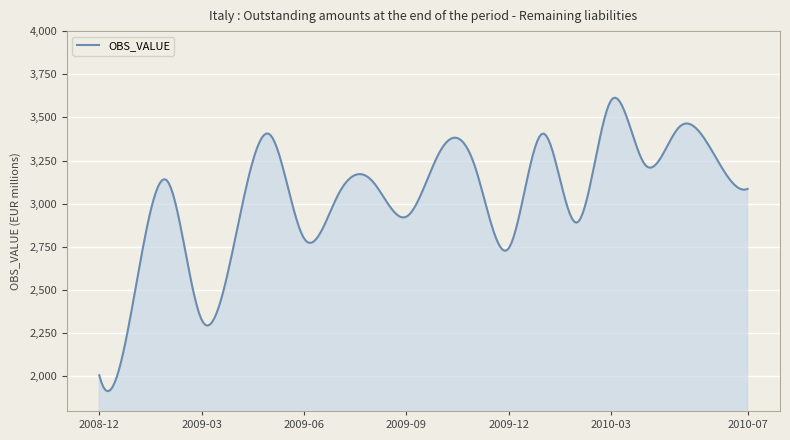

What is the difference between the maximum and minimum values?

1699.8